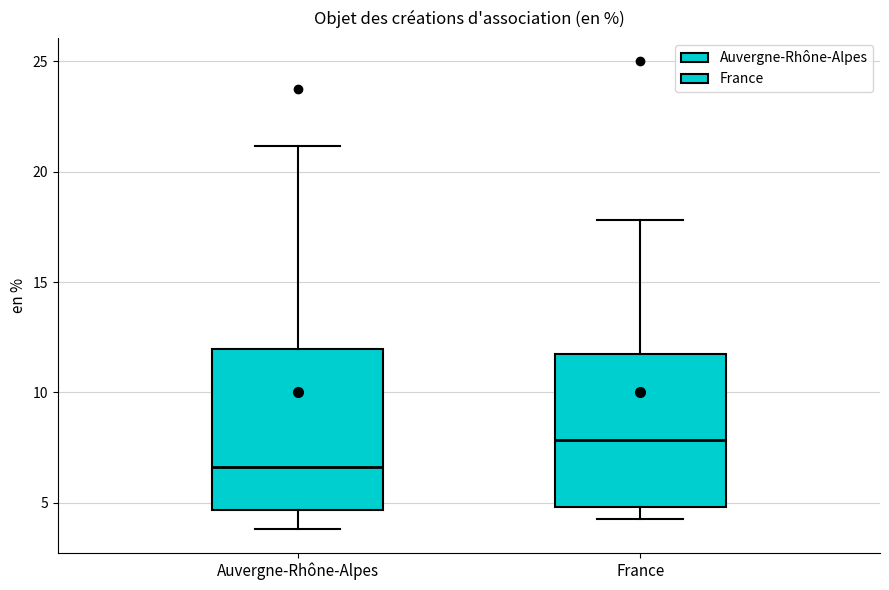

Reading left to right, read every box against the y-axis: the position of its median line, the range the box covers, and the ends of its whiskers. The values are not printed on the chart, so give them approximately, as read against the axis.

Auvergne-Rhône-Alpes: median 6.5, box 4.5 to 12.0, whiskers 4.0 to 21.0
France: median 8.0, box 5.0 to 11.5, whiskers 4.5 to 18.0